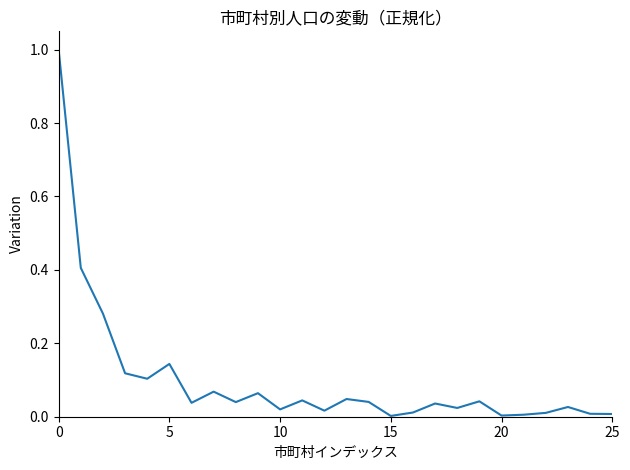

What is the sum of all values?

2.6